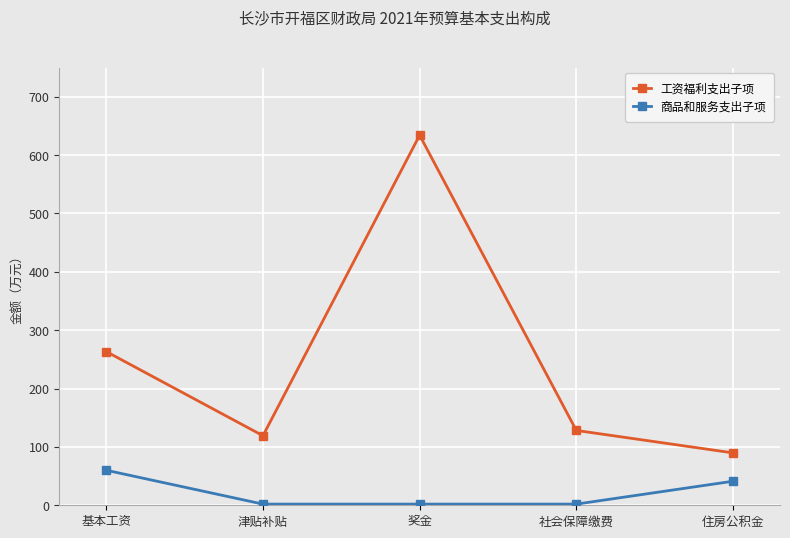

What is the difference between the maximum and minimum values in the 商品和服务支出子项 series?

58.0